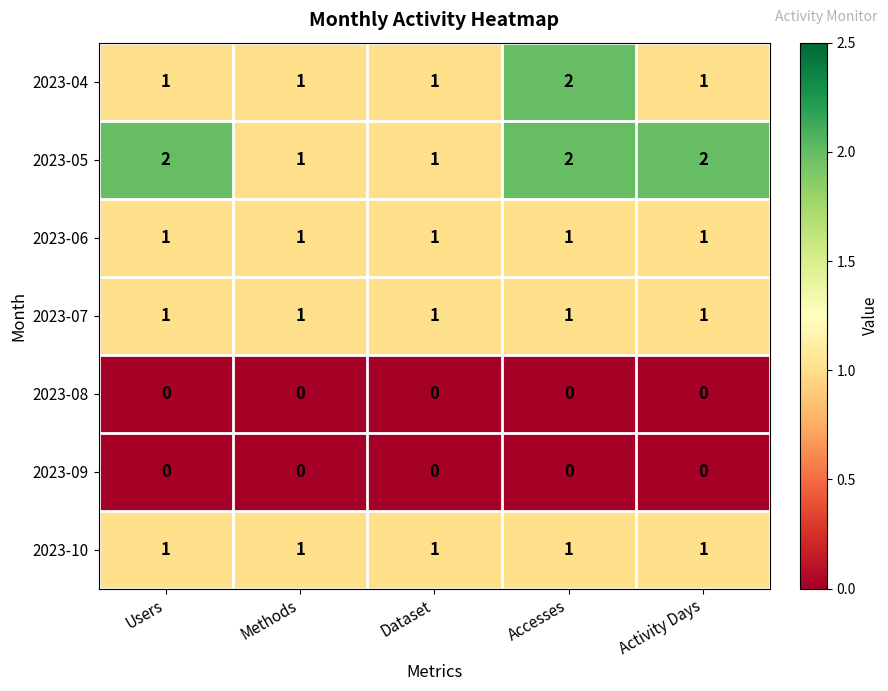

What is the total value across all series at Activity Days?

6